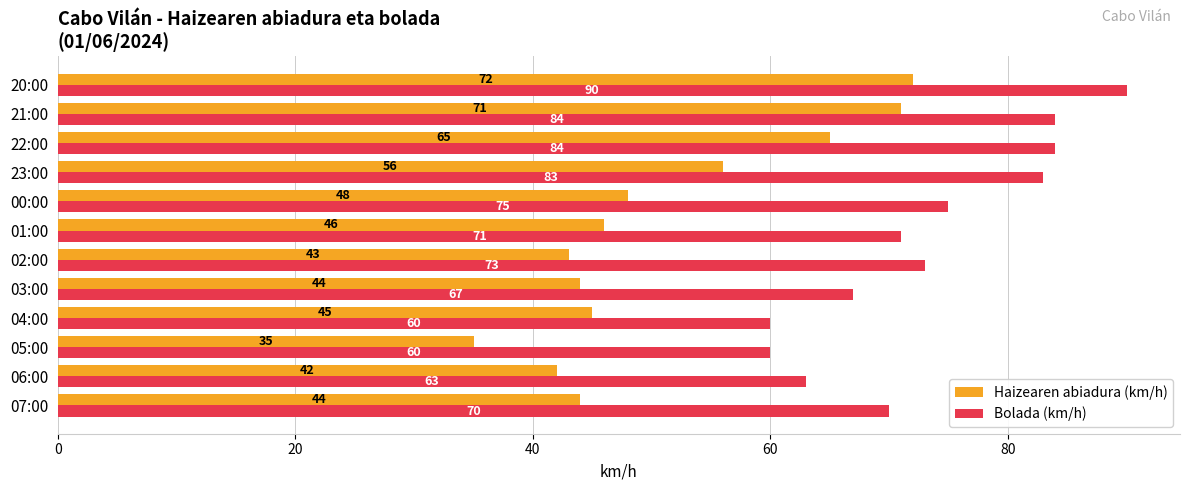

What is the lowest value of the Bolada (km/h) series?

60